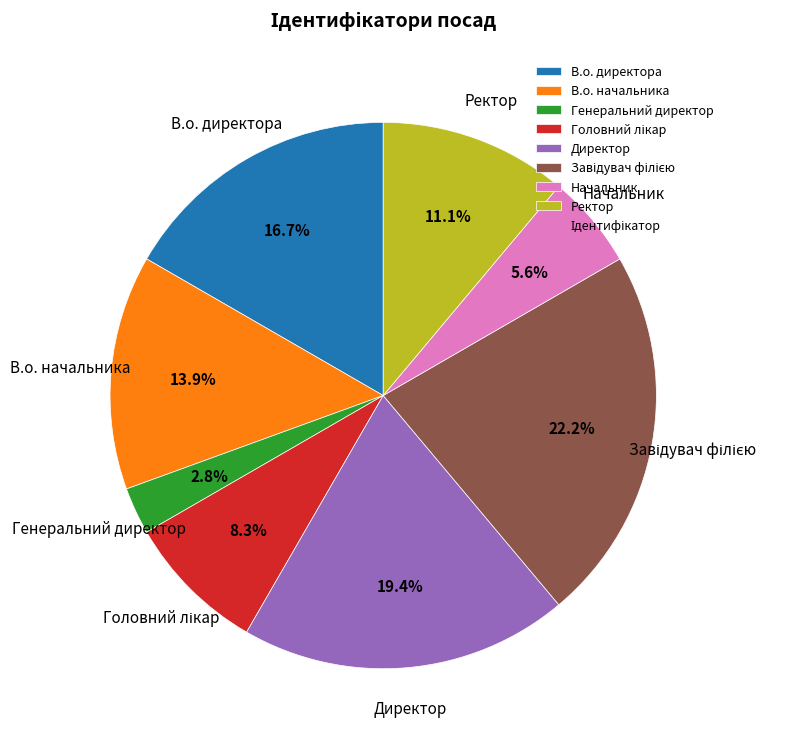

Does any single category account for the majority?

No